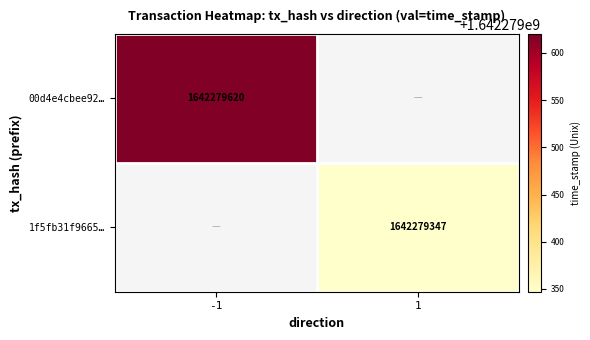

Rank the series by their maximum value, from lowest to highest.

1f5fb31f966591d181dff2ef69e4e76b8bcc65c, 00d4e4cbee920fca06a8e0396716f45c9e0ca57